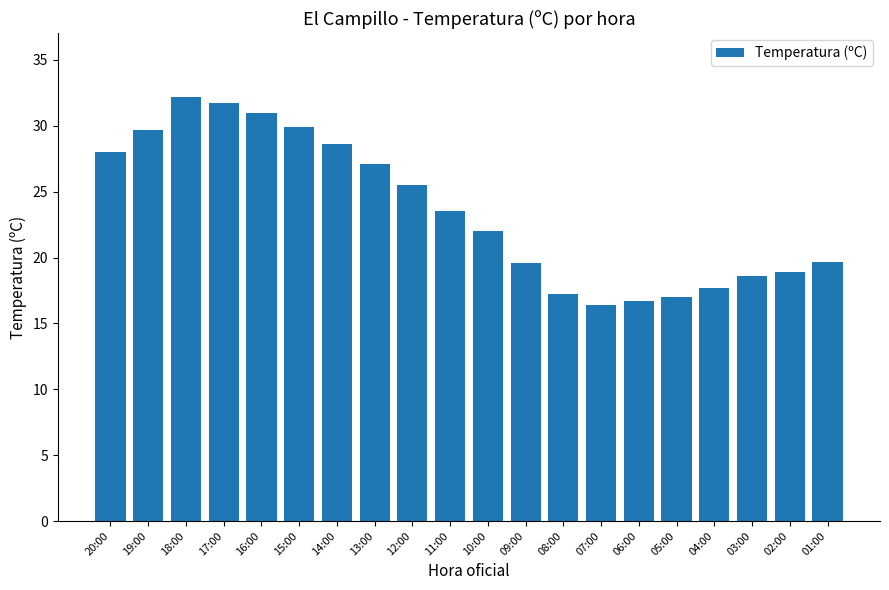

Is it true that the value at 08:00 is 17.2?

True